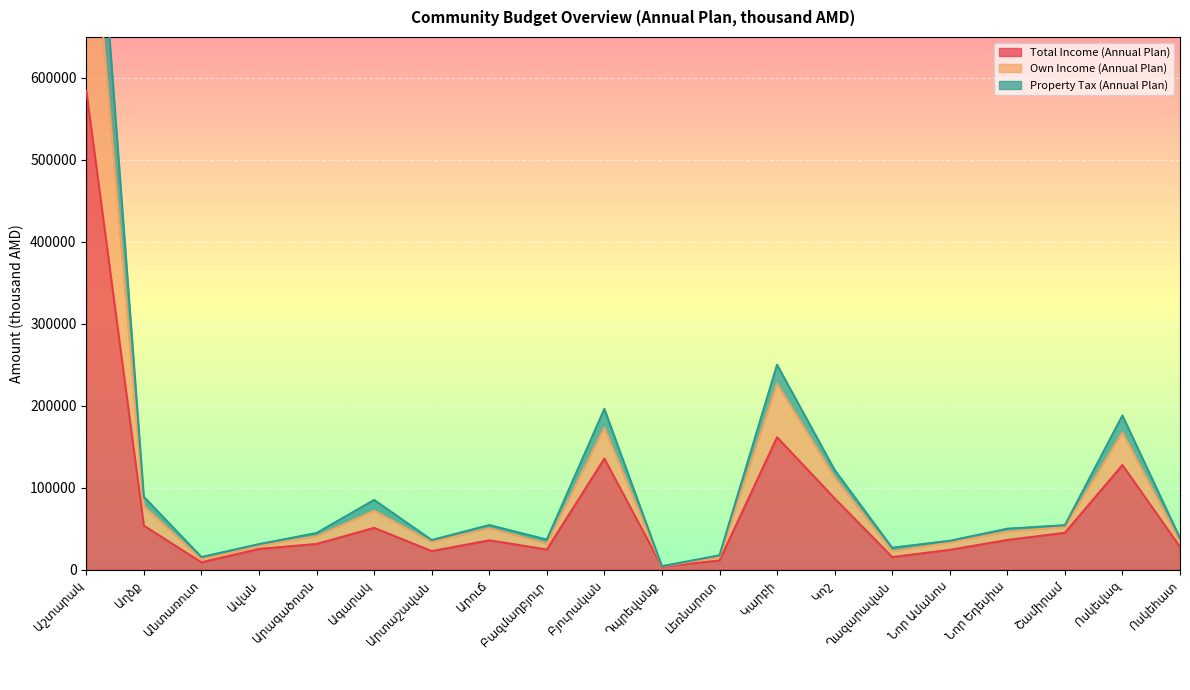

How many data points in Property Tax (Annual Plan) are less than 46306?

10